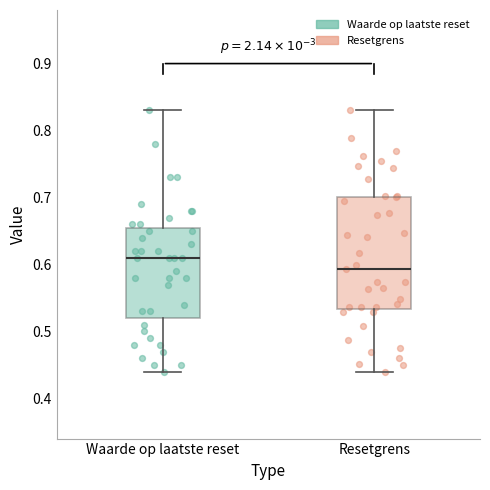

Where is the upper edge of the box for Waarde op laatste reset on the y-axis? The values are not printed on the chart, so give them approximately, as read against the axis.

0.66